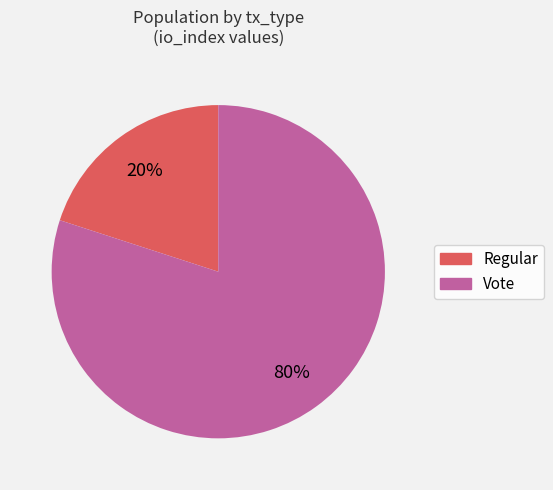

Rank the categories by value from lowest to highest.

Regular, Vote